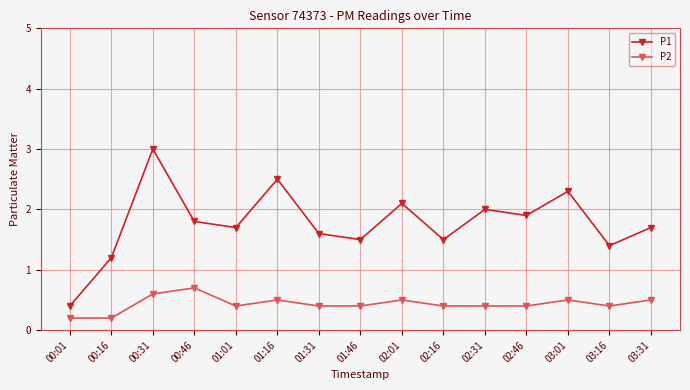

What is the label of the 5th point from the left?

01:01